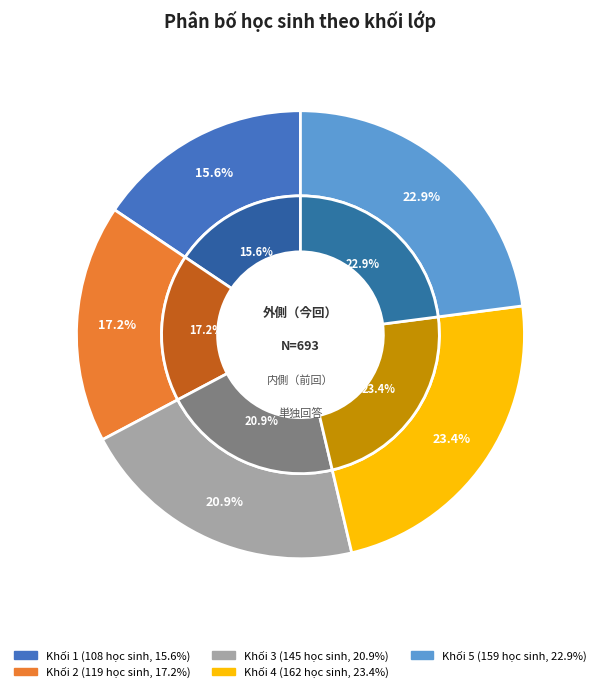

Rank the categories by value from lowest to highest.

Khối 1, Khối 2, Khối 3, Khối 5, Khối 4